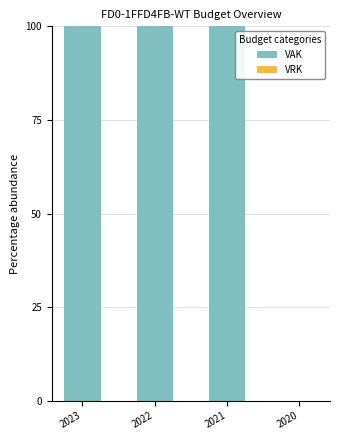

Which has a higher value, 2022 or 2020?

2022